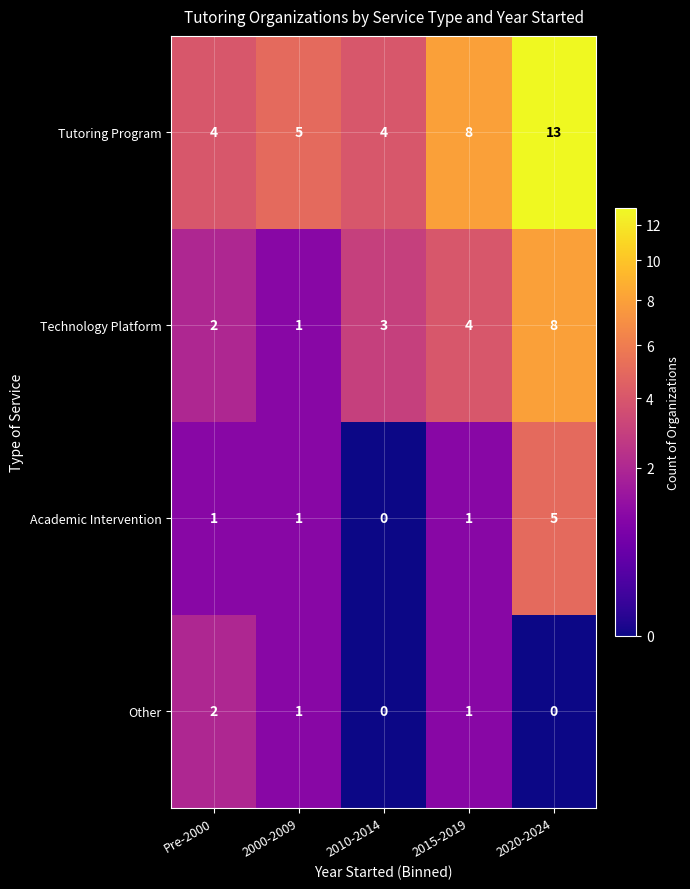

At which label does Other first exceed 1?

Pre-2000